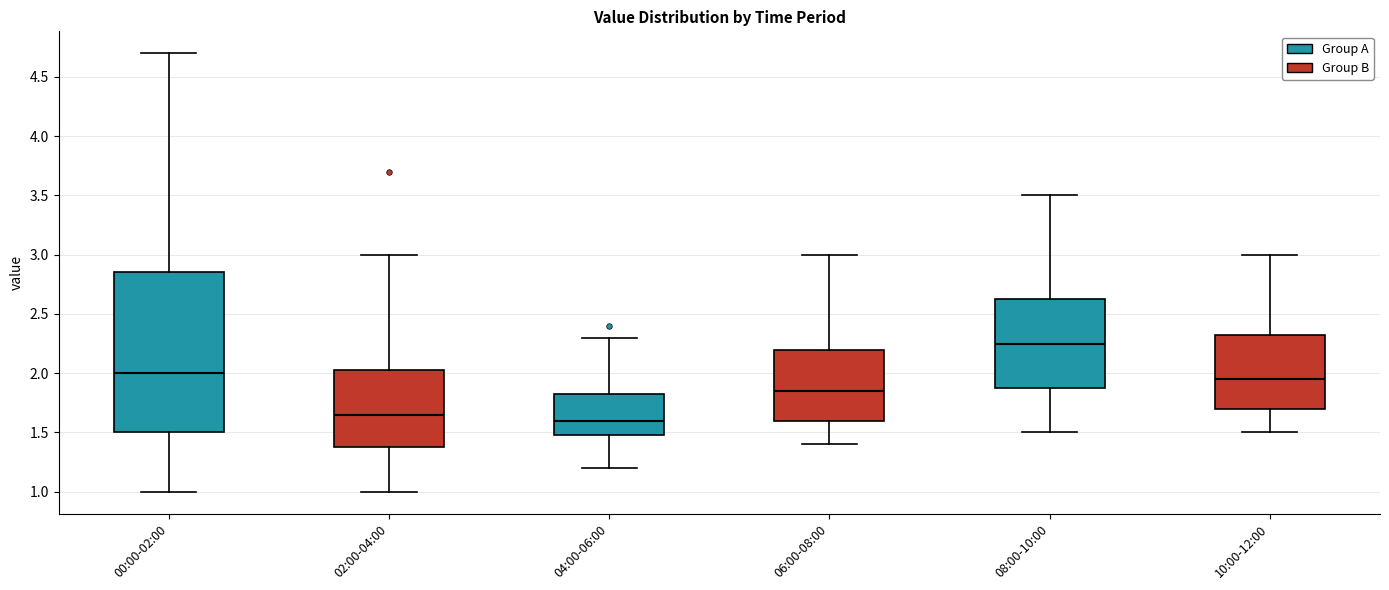

Comparing the boxes themselves (not the whiskers), which one is the tallest?

00:00-02:00